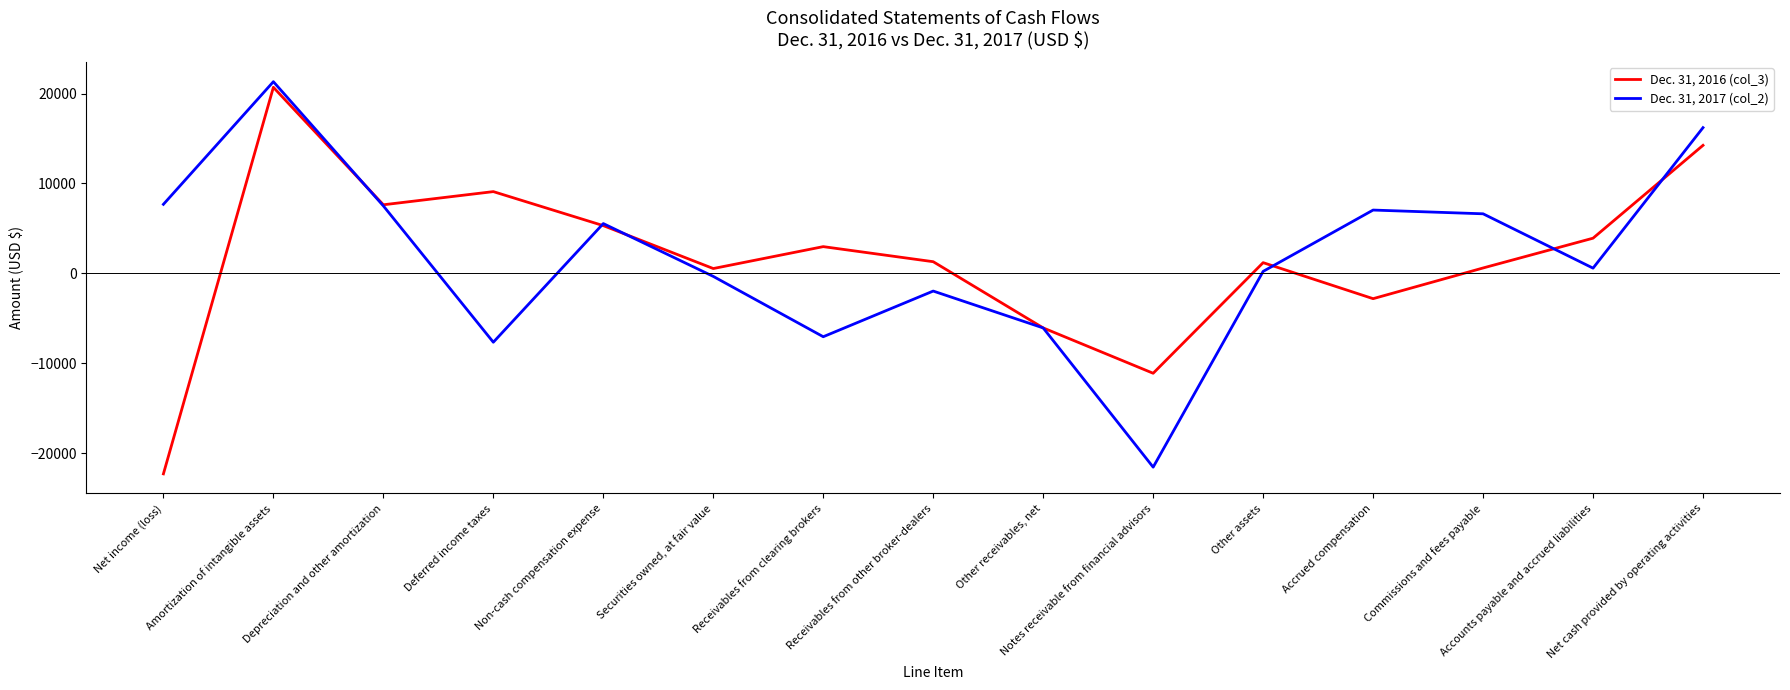

What value does the Dec. 31, 2016 (col_3) series have at Other receivables, net?

-6070